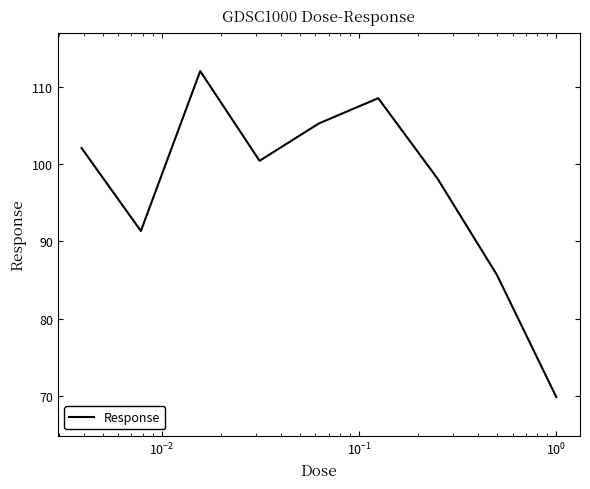

What is the difference between the maximum and minimum values?

42.2